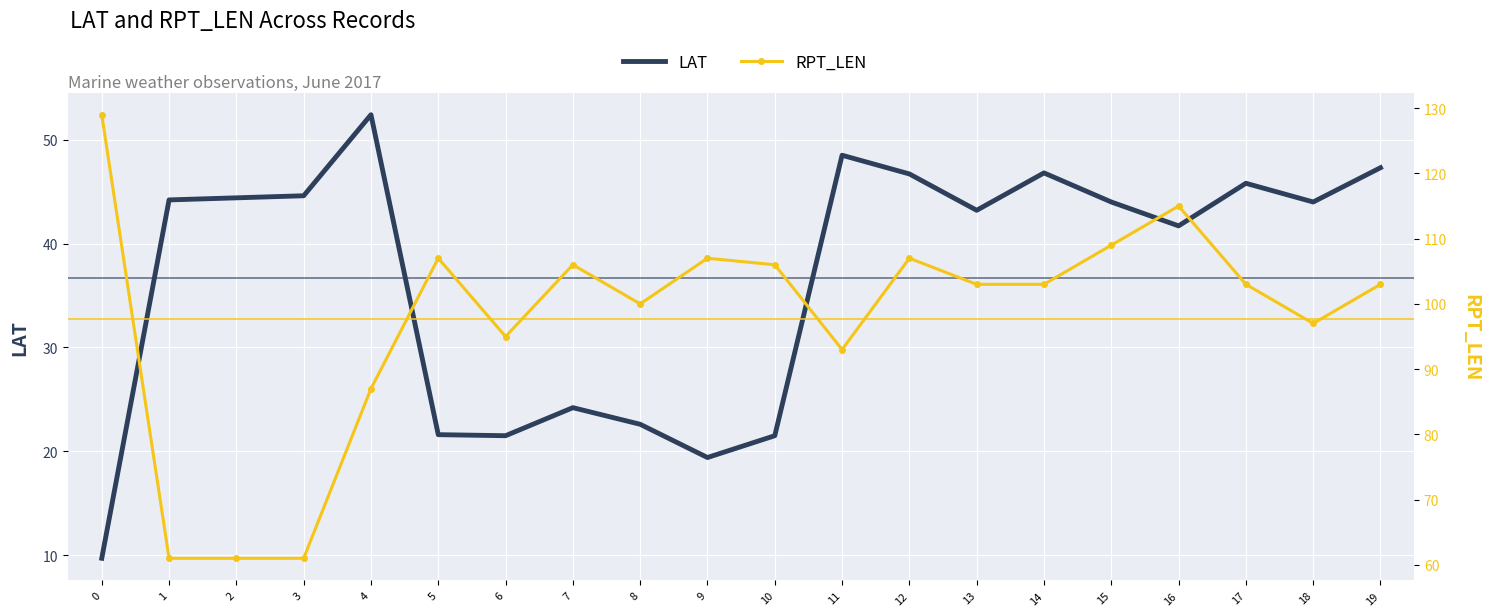

How many lines are shown in the chart?

2